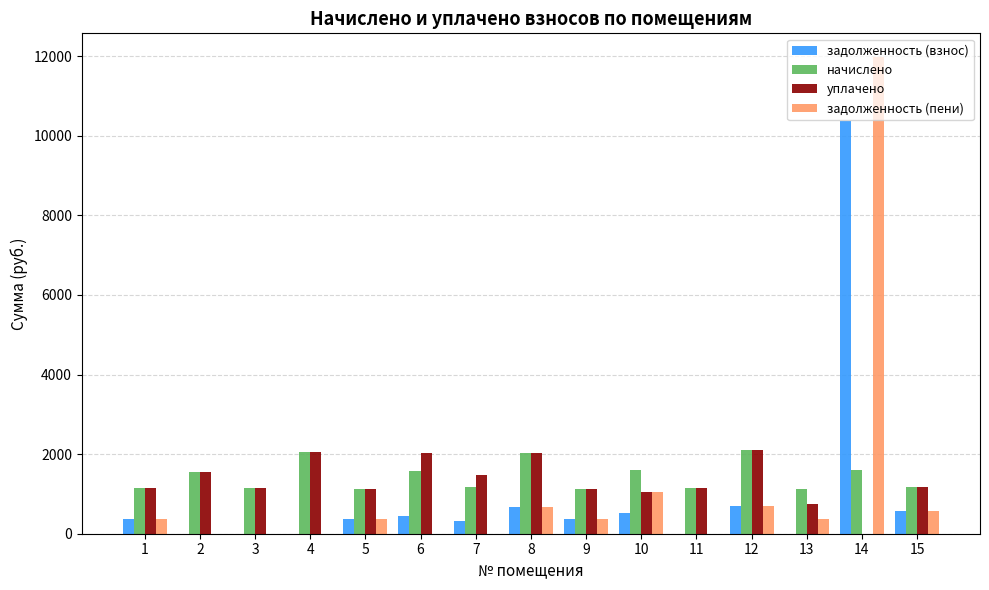

What is the total value across all series at 14?

23953.7